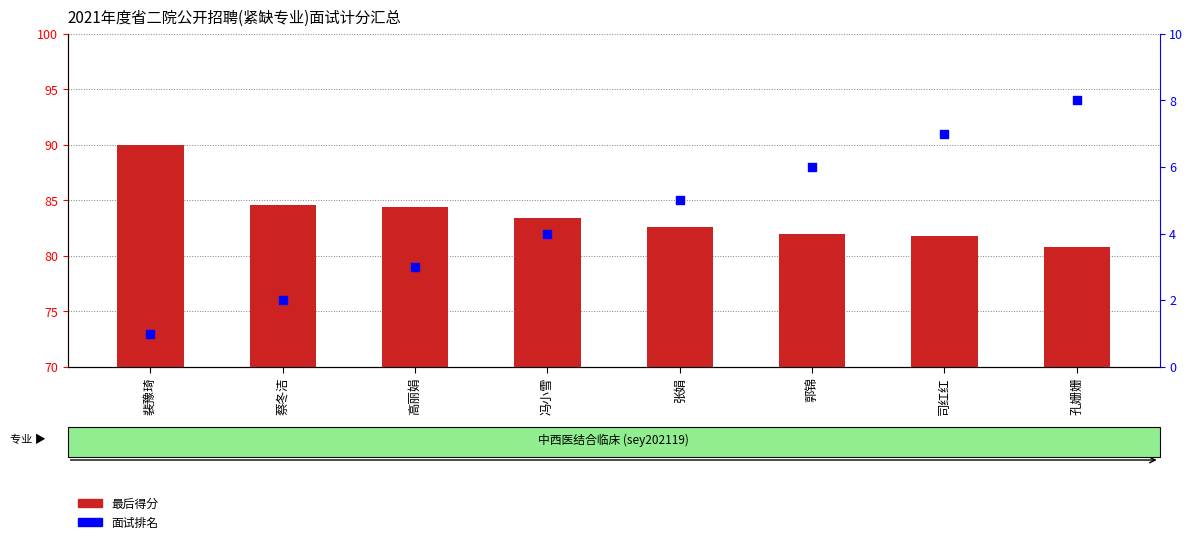

Which series has the largest Y range (max minus min)?

最后得分